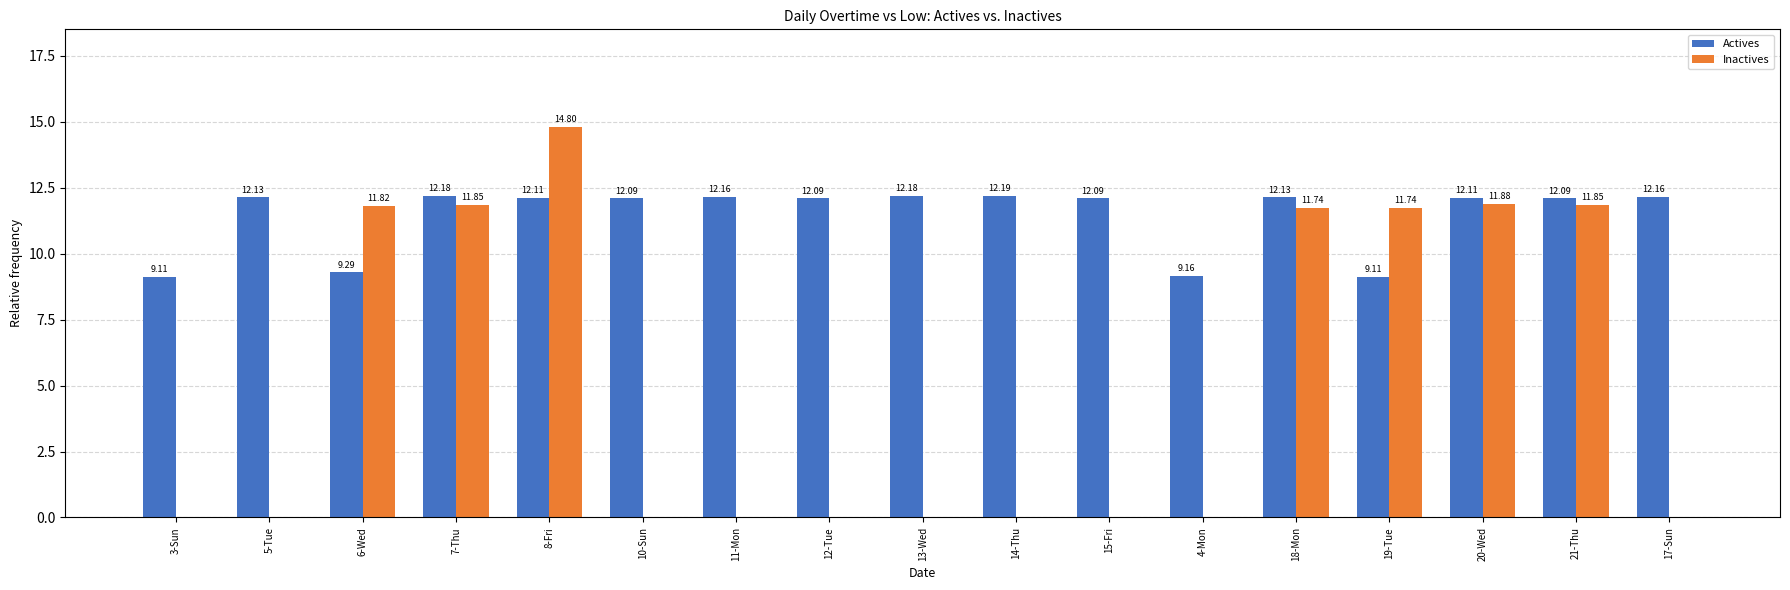

True or false: Actives has a value of 12.2 at 11-Mon.

True